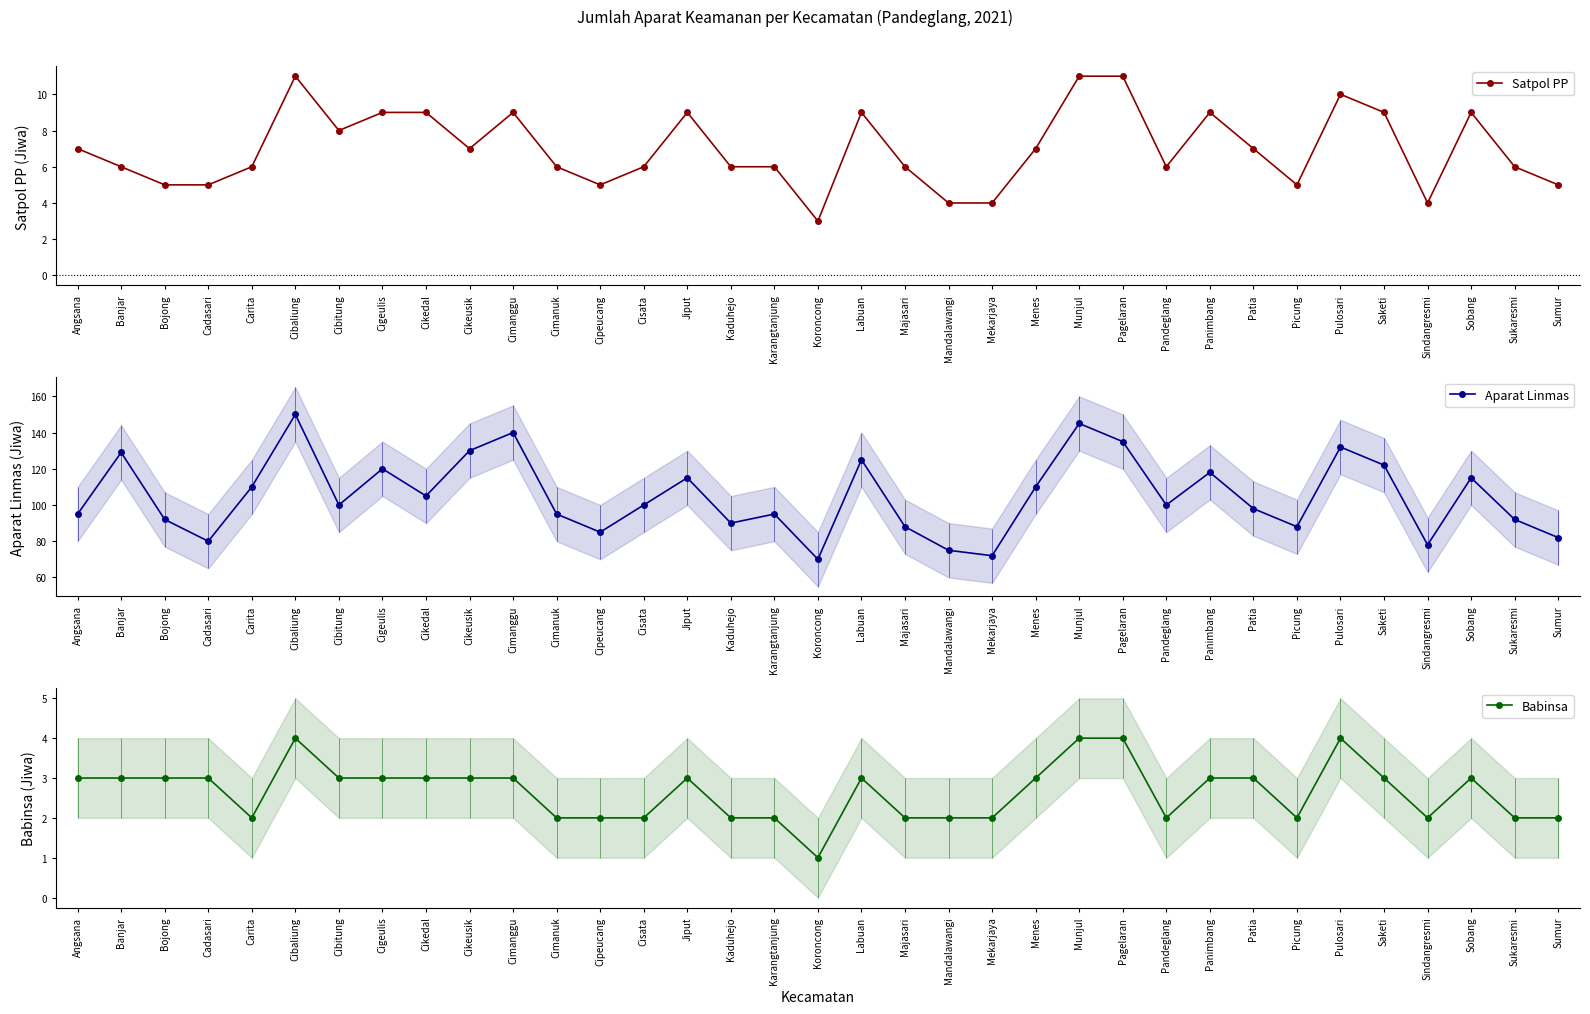

What is the spread (max minus min) of values at Cisata?

98